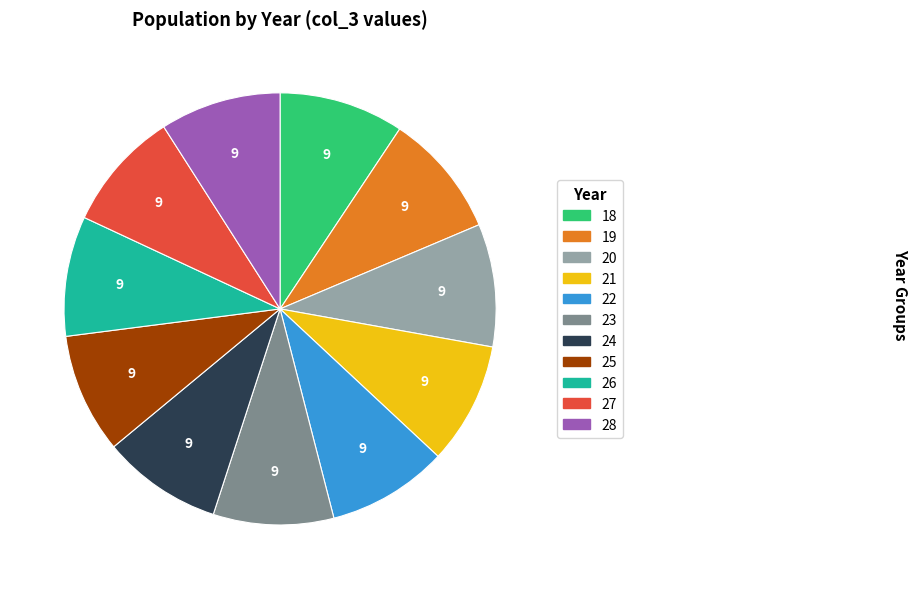

Approximately how many times larger is the value at 23 compared to 25?

1.0